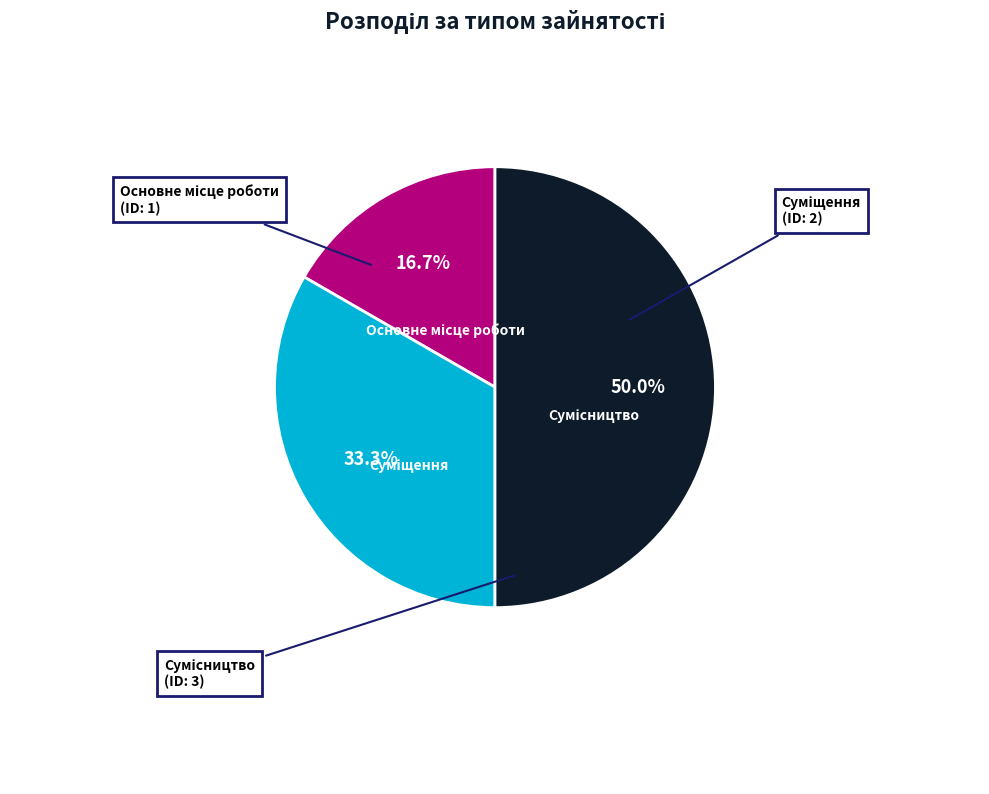

What percentage is the Суміщення slice, to the nearest percent?

33%